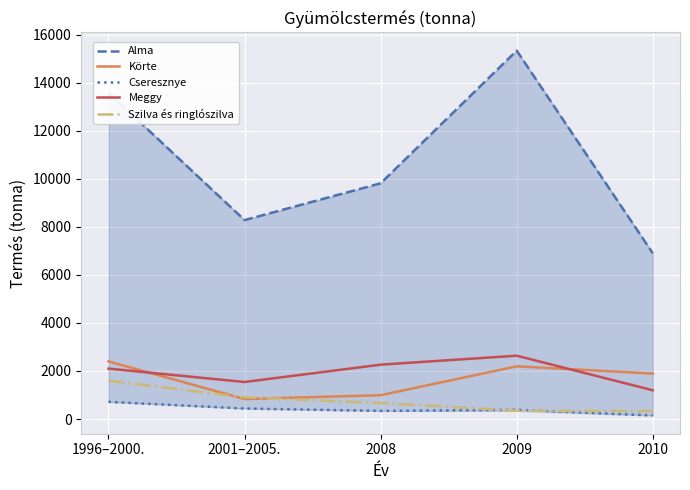

What is the difference between the maximum and second lowest values in the Alma series?

7051